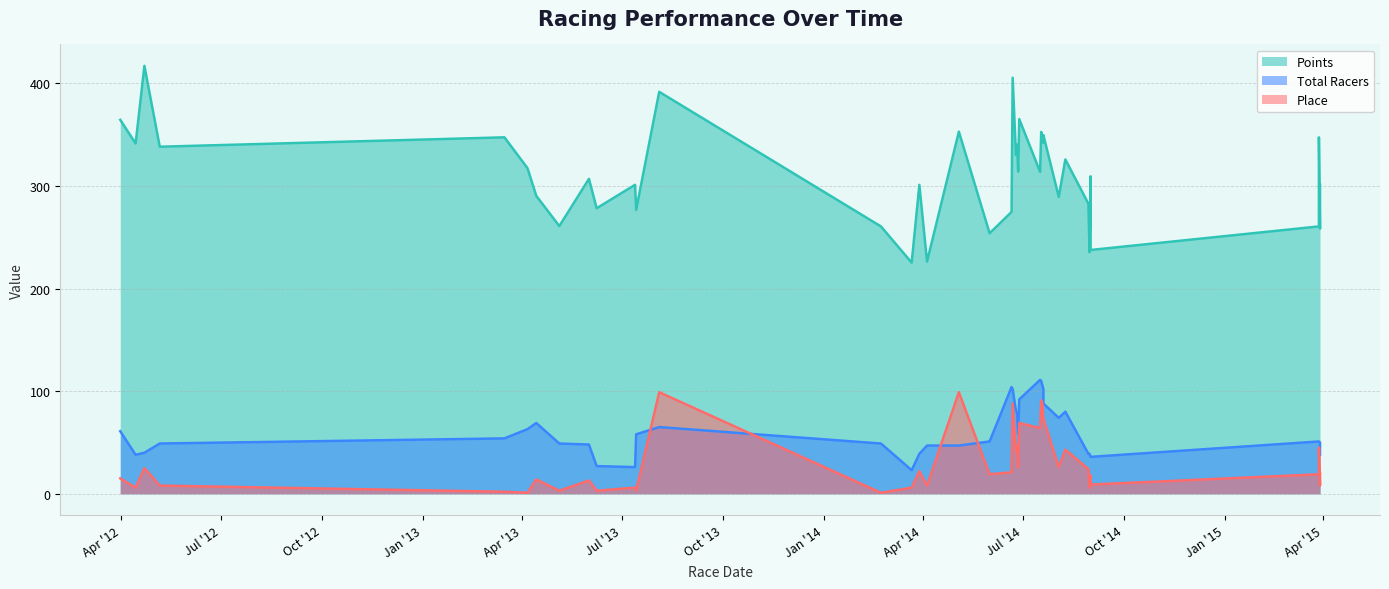

Which series has the widest spread of values?

Points